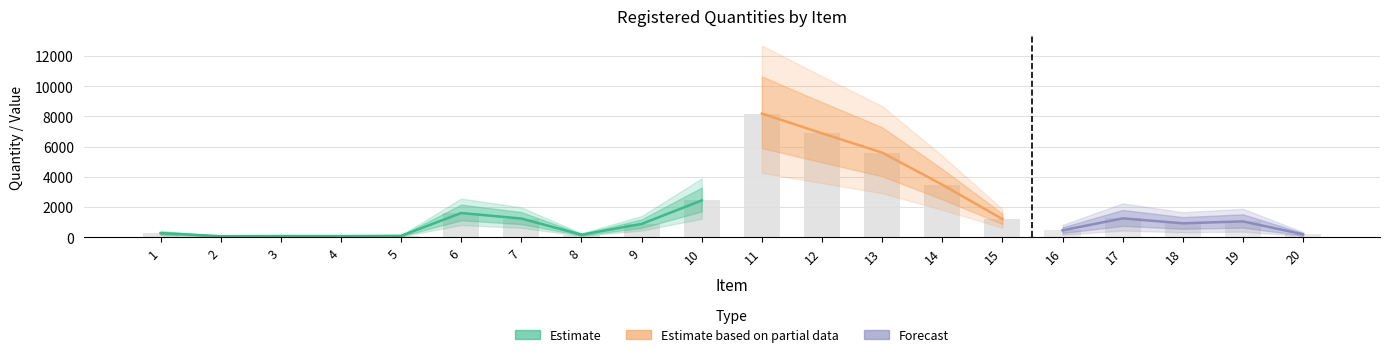

Where is Qtde Registrada nearest to the value 4125?

14